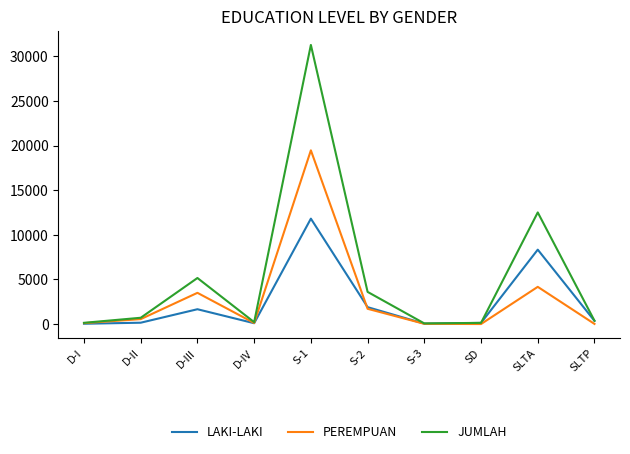

What is the difference between the highest and lowest values at D-I?

103